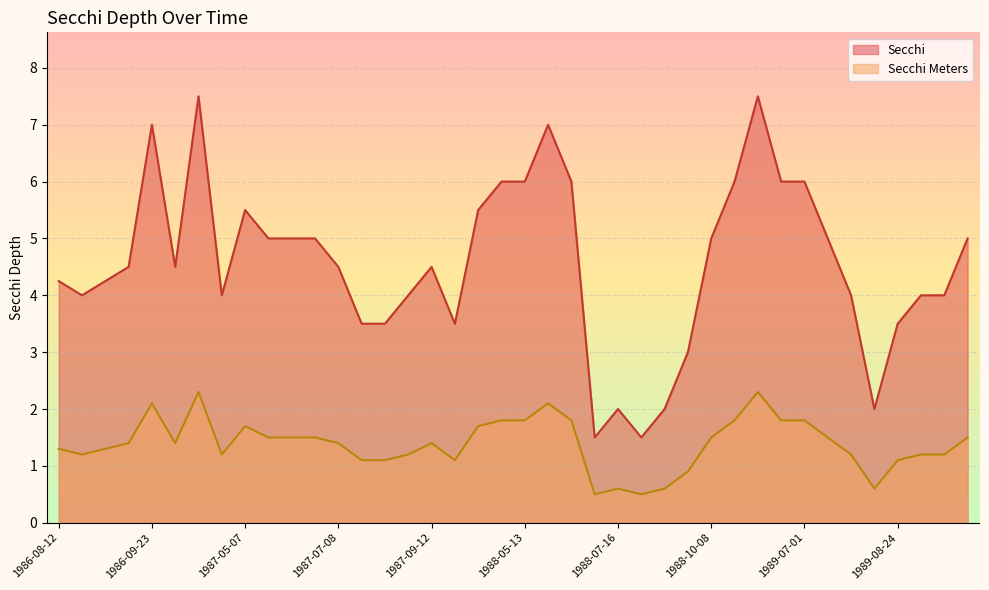

What is the average value of the Secchi series?

4.6